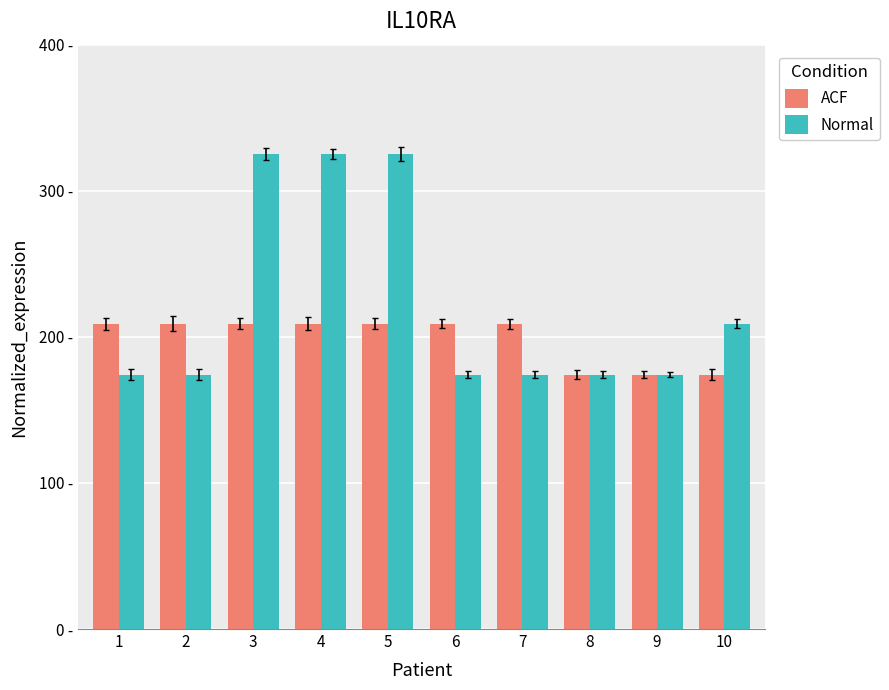

What are all the series names shown in the legend?

ACF, Normal